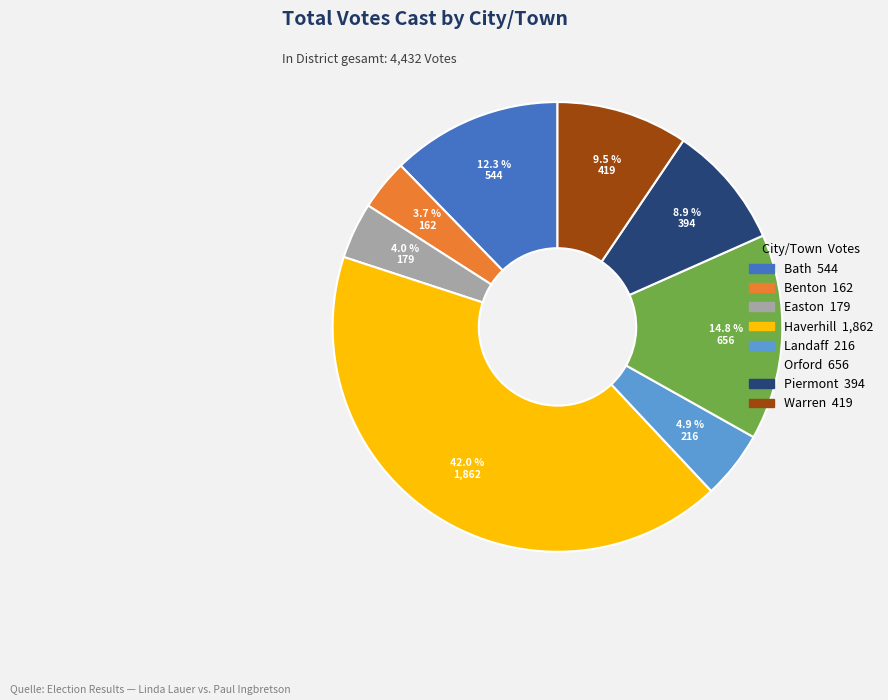

The Haverhill slice represents 34% of the pie. True or false?

False